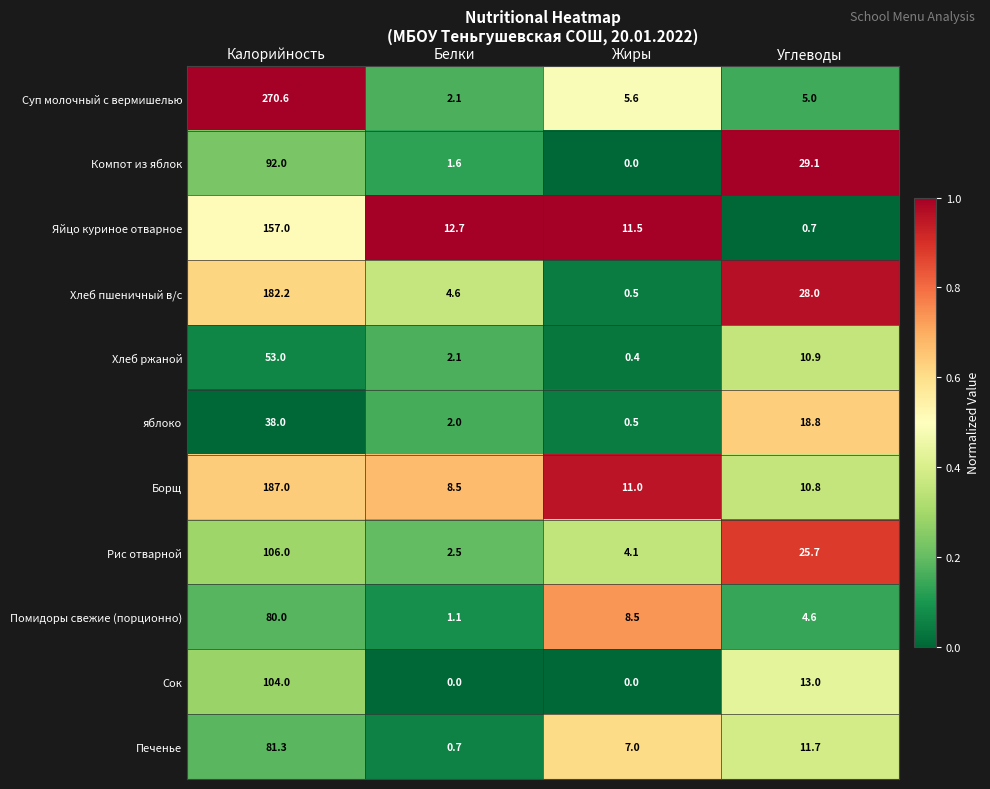

The Рис отварной series shows 31.8 at Калорийность. True or false?

False